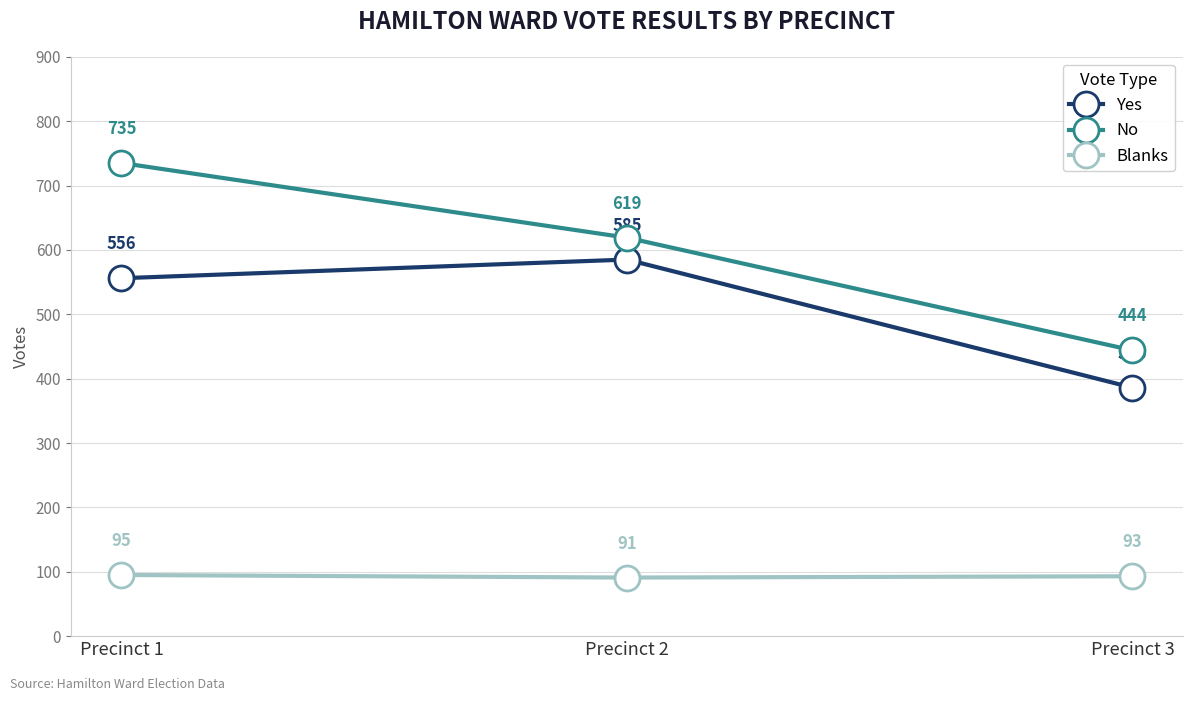

What is the difference between the maximum and minimum values in the No series?

291